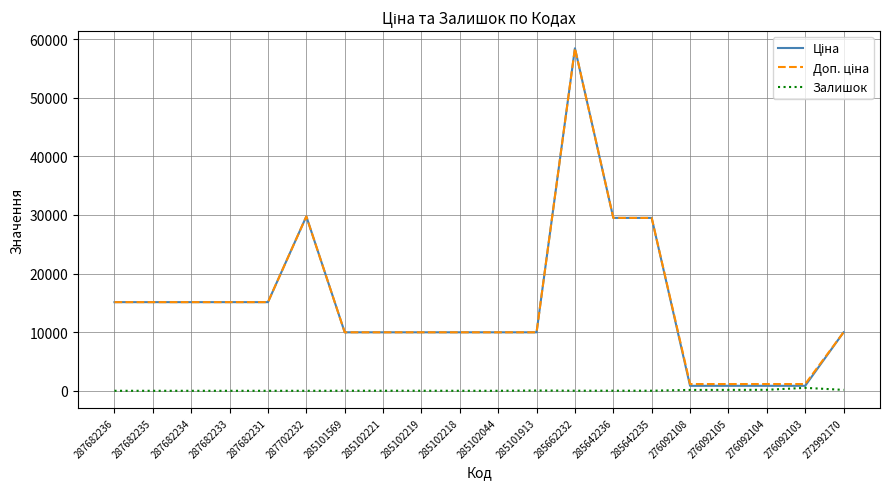

At which category is the sum across all series the highest?

285662232